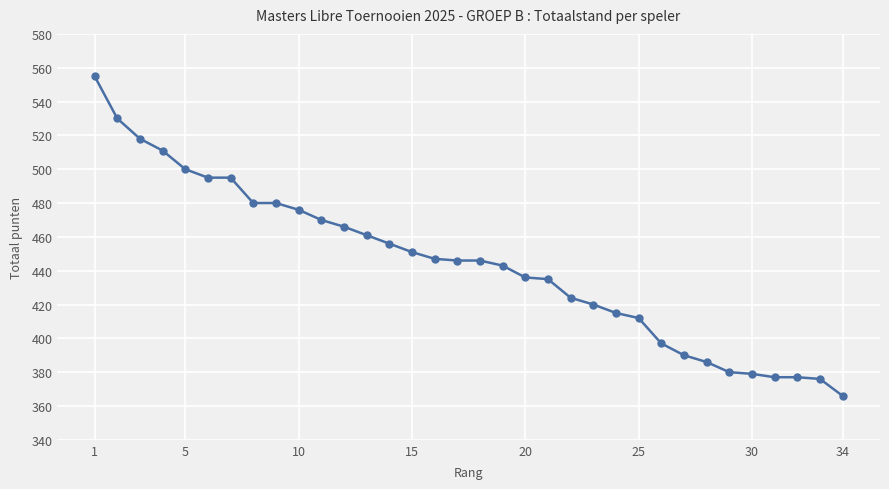

What is the value of the 29th point from the left?

380